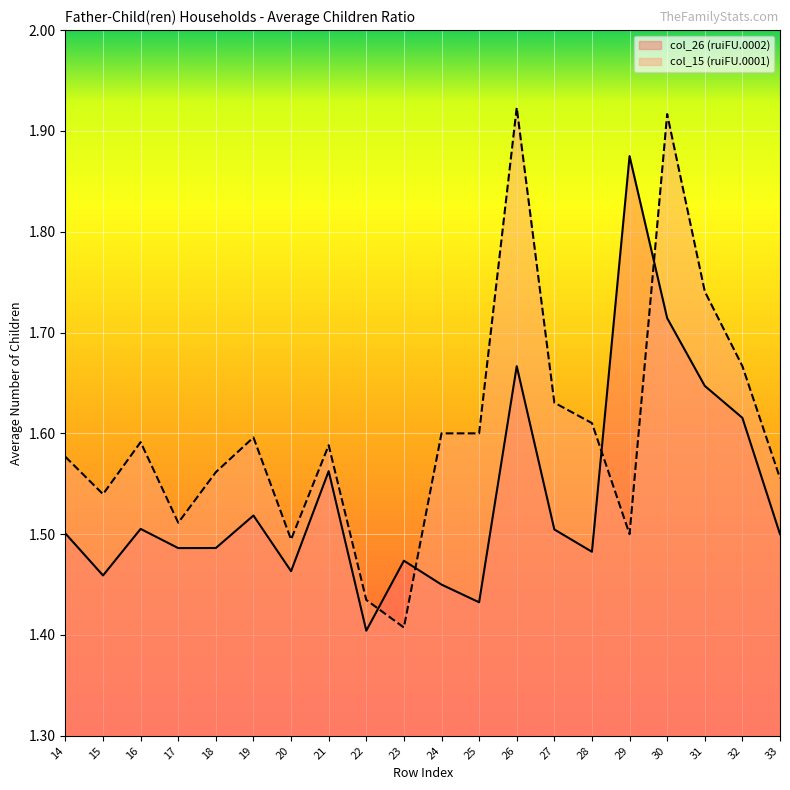

Which series has the widest spread of values?

col_15 (ruiFU.0001)